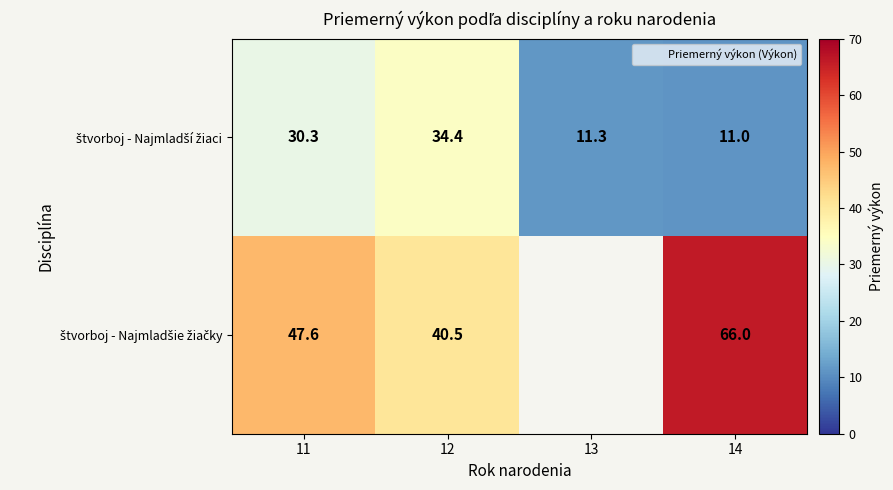

What is the total value across all series at 11?

77.9